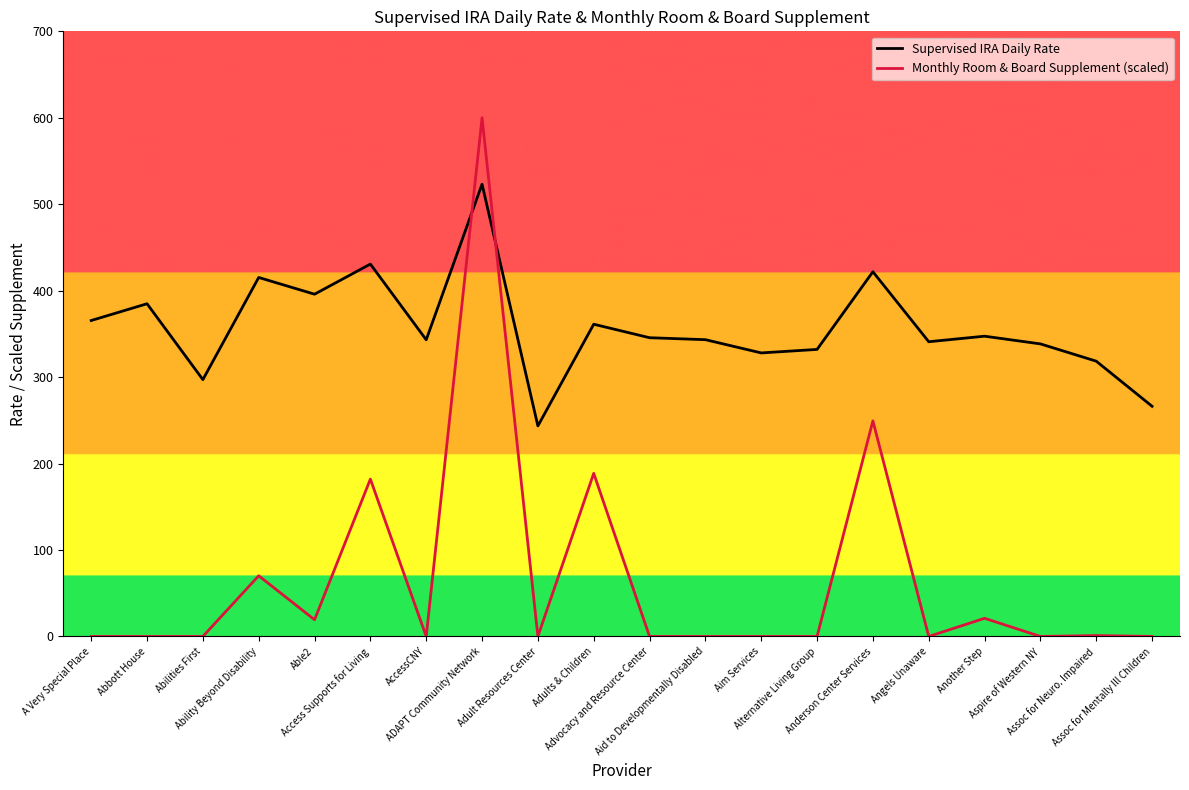

What position from the right is Assoc for Neuro. Impaired?

2